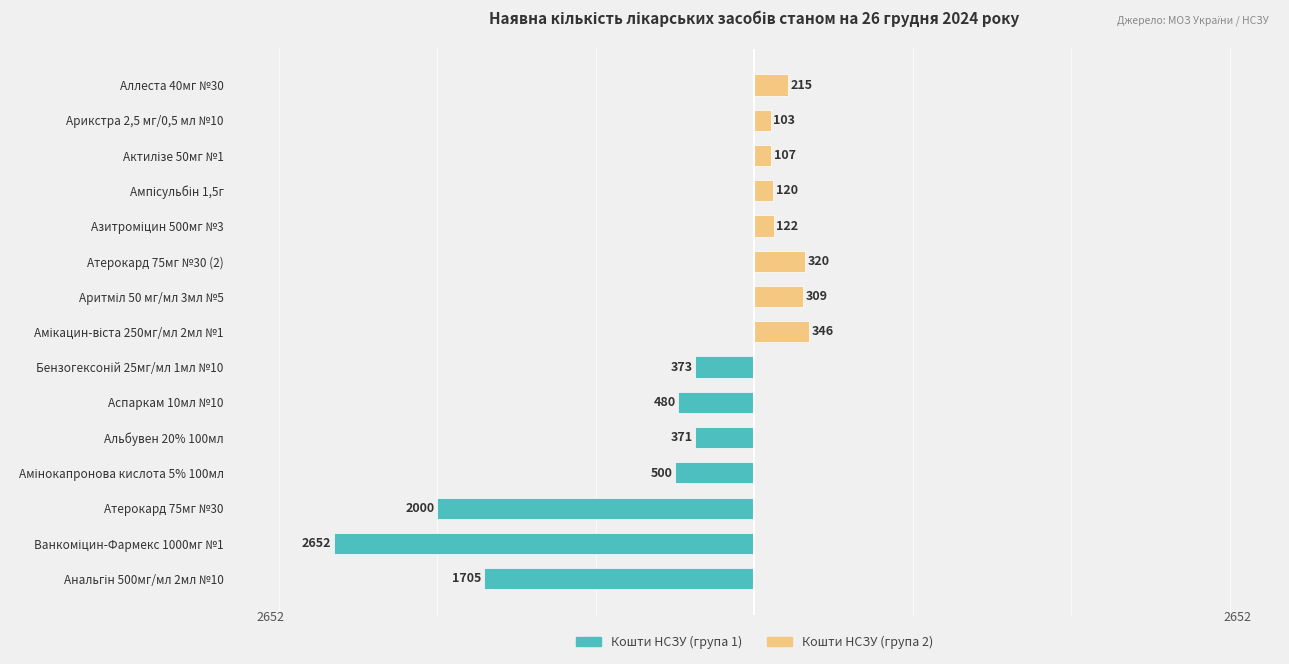

Does the chart contain any negative values?

Yes